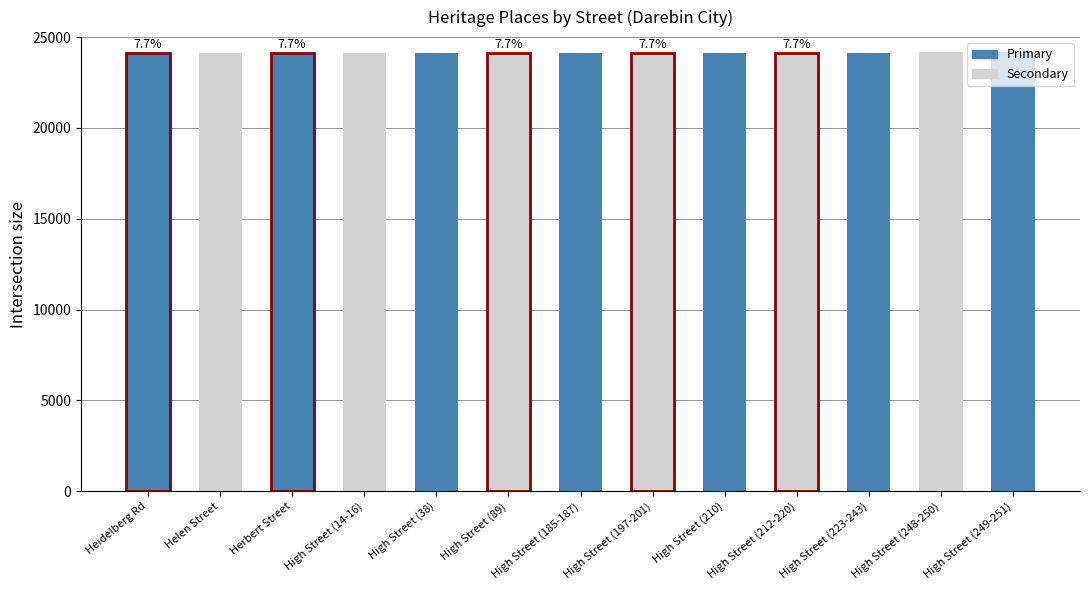

What is the difference between the values at High Street (210) and High Street (248-250)?

12